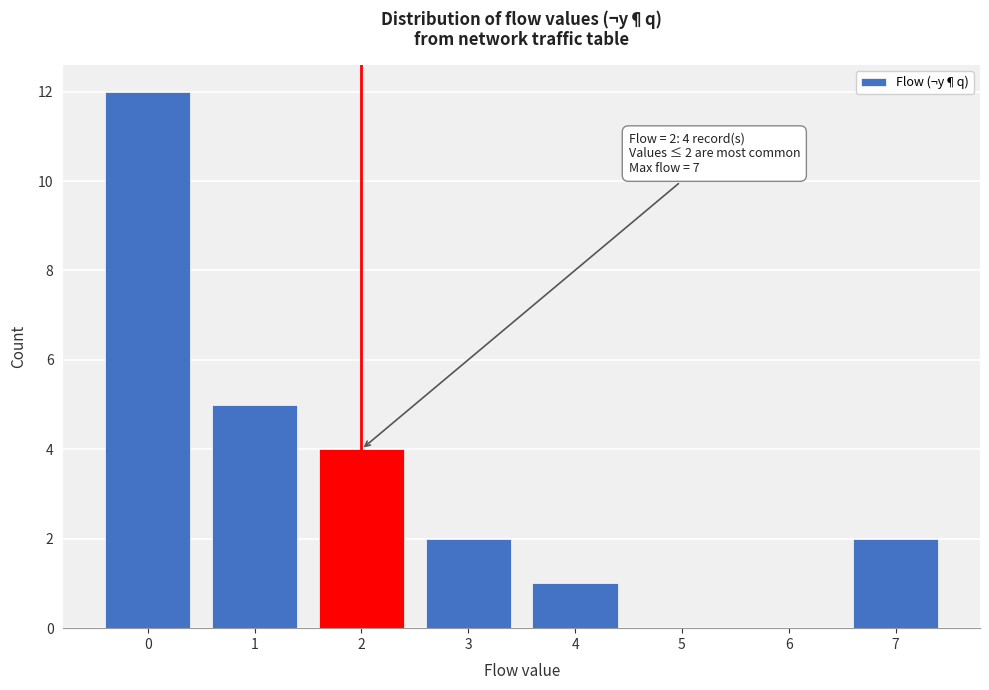

Over which range of the x-axis is the bar tallest?

-0.5 to 0.5